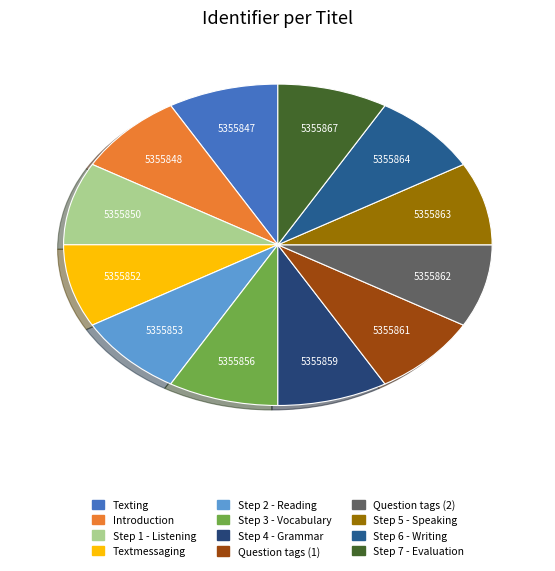

Count the number of slices in the pie.

12